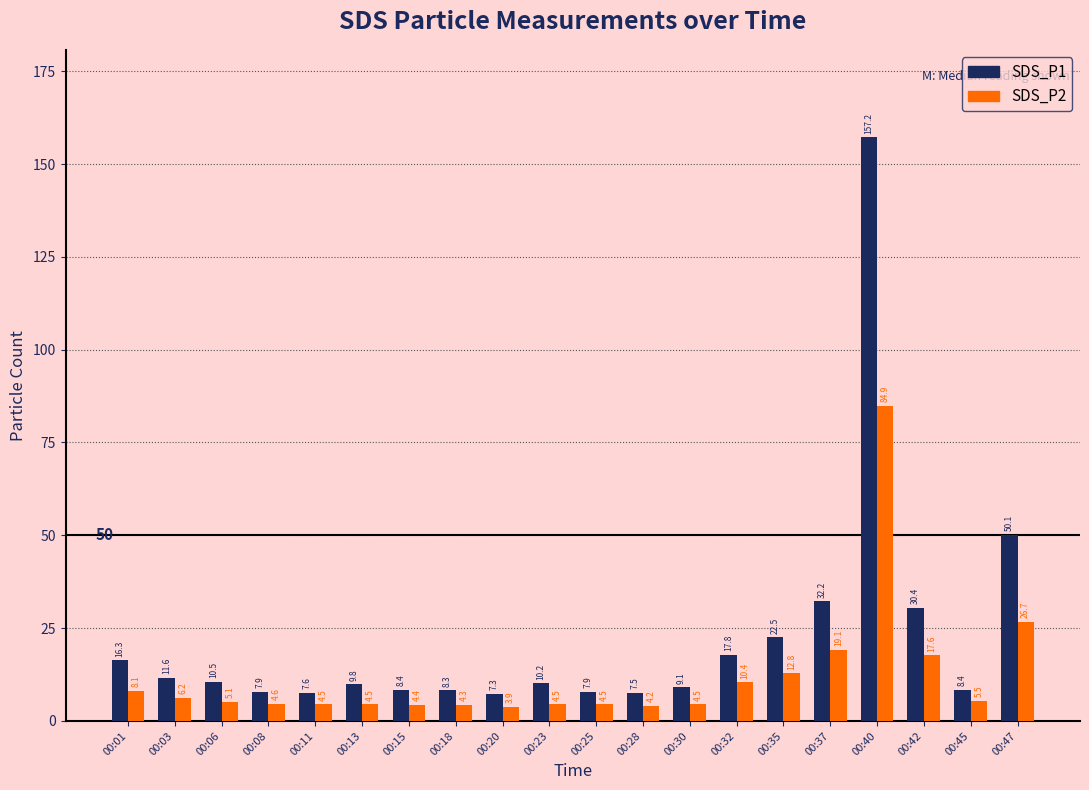

At how many categories does at least one series exceed 24?

4